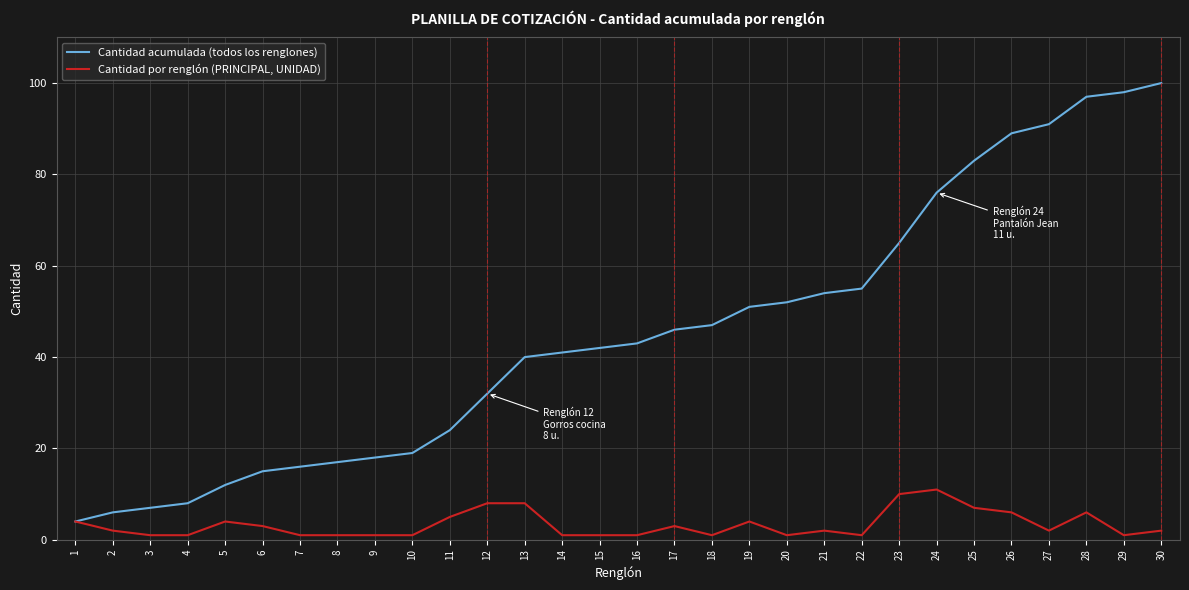

At how many categories does at least one series exceed 71?

7